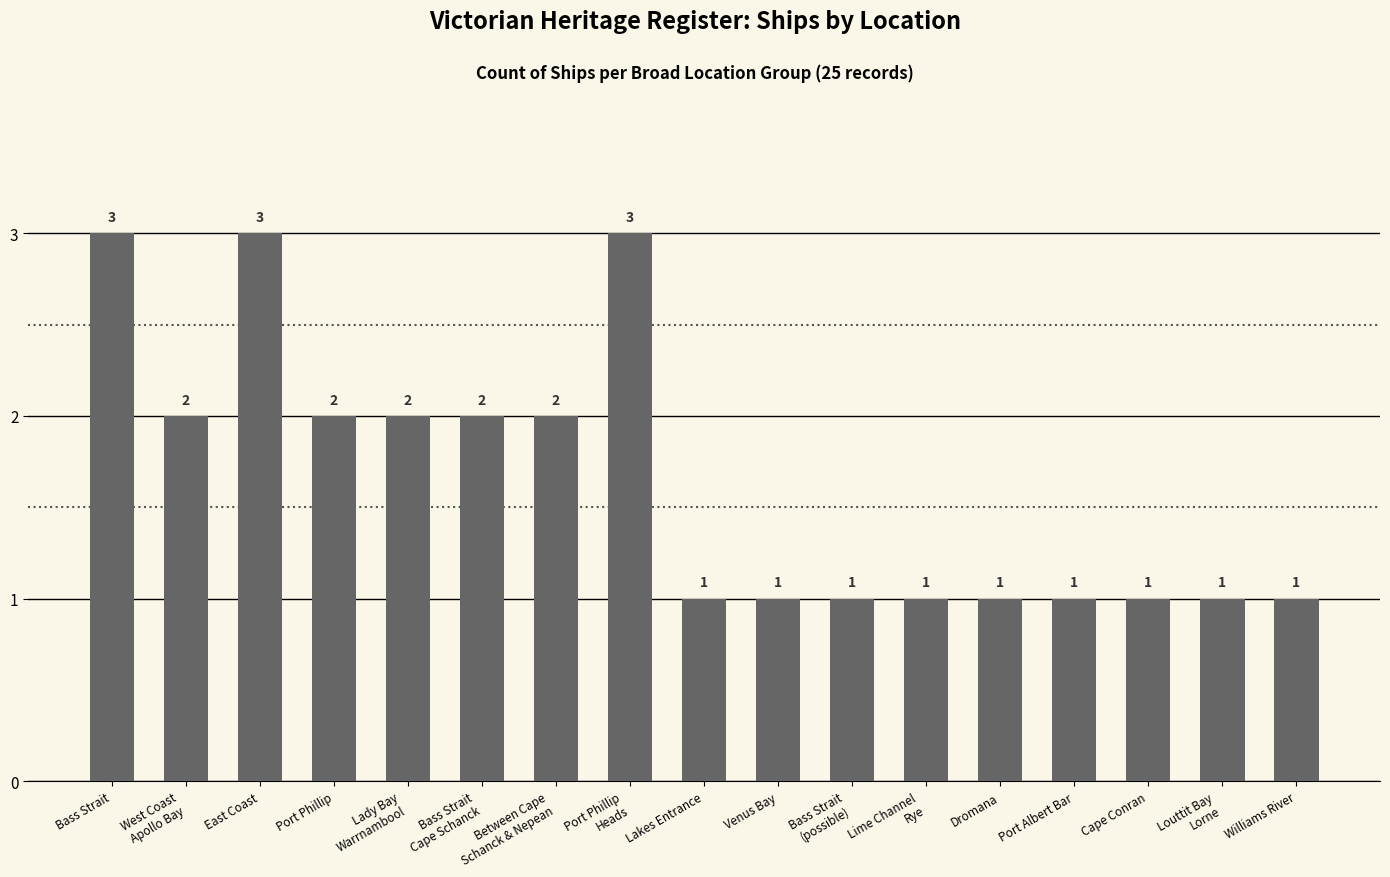

Approximately how many times larger is the value at East Coast compared to Dromana?

3.0